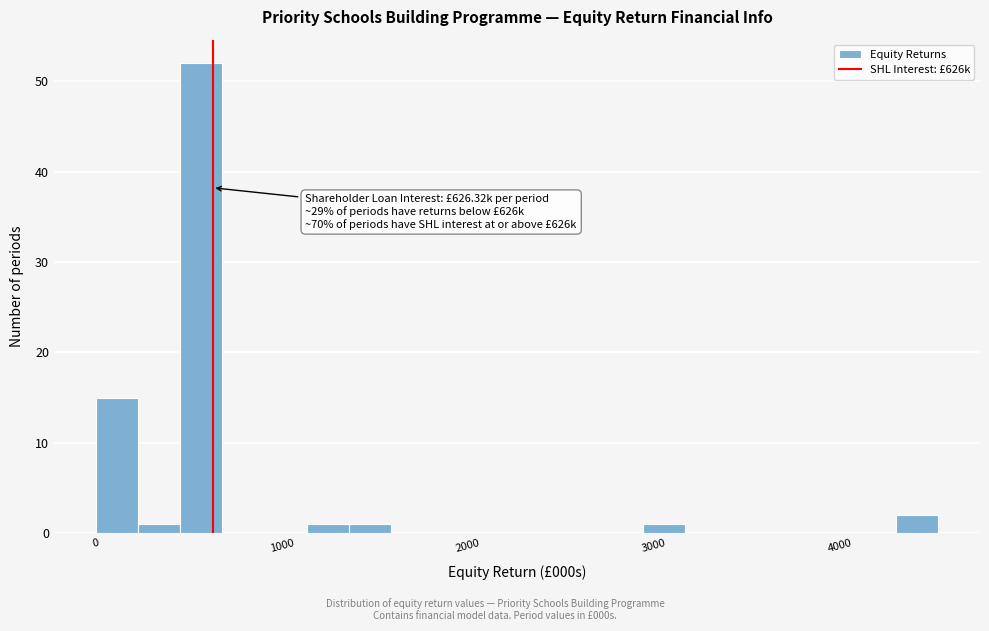

Around what value on the x-axis is the tallest bar? Give the approximate position of its centre, as read against the axis.

600